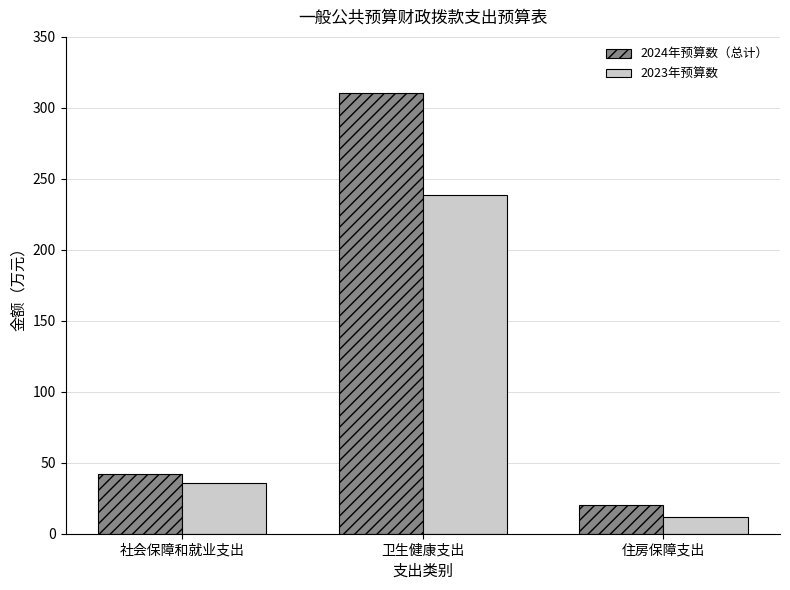

True or false: 2024年预算数（总计） has a value of 36.1 at 住房保障支出.

False